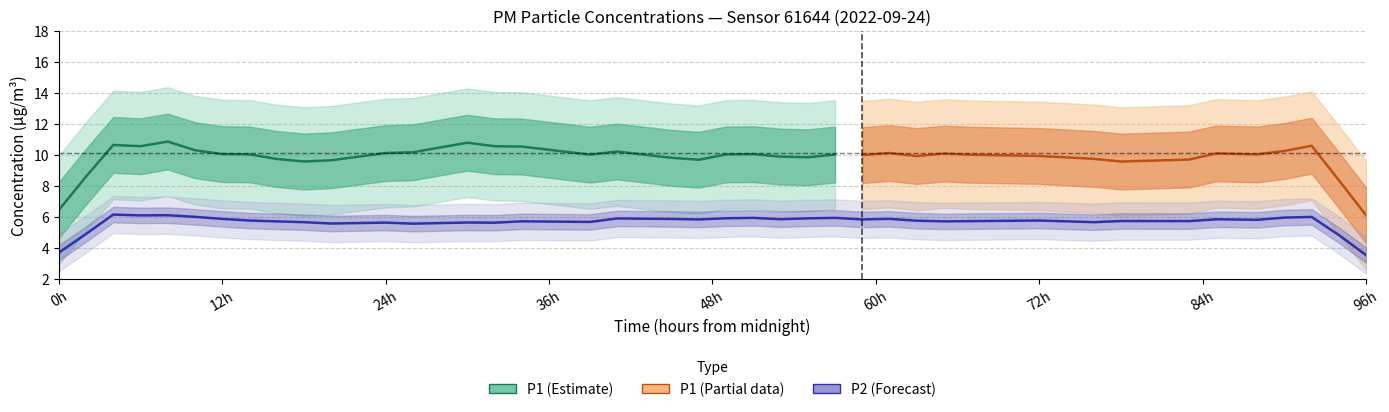

True or false: P1 and P2 intersect in this chart.

False